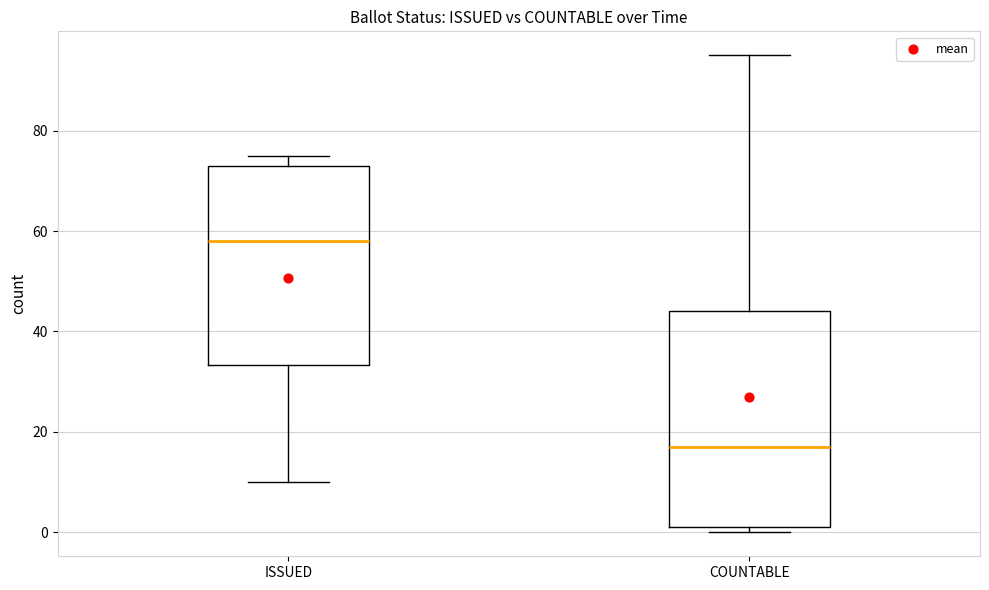

Reading left to right, transcribe this box plot: for each box, give where its median line is, the range the box spans, and where its two whiskers end, as read against the y-axis. The values are not printed on the chart, so give them approximately, as read against the axis.

ISSUED: median 58, box 34 to 74, whiskers 10 to 76
COUNTABLE: median 18, box 2 to 44, whiskers 0 to 96